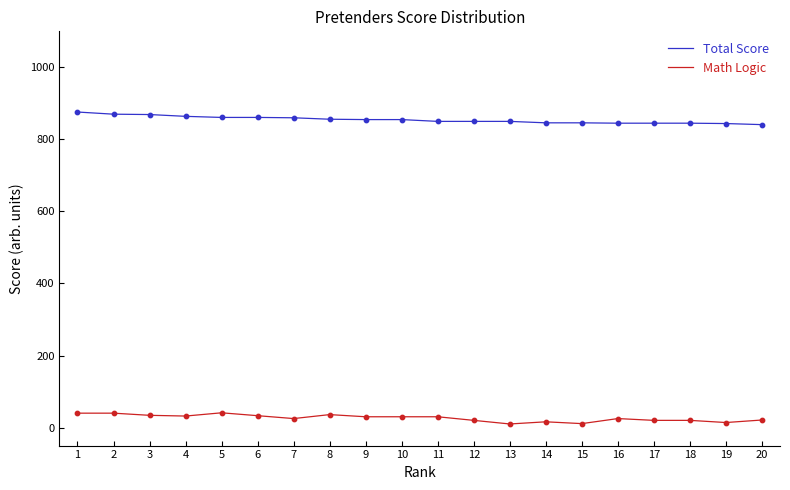

What are all the series names shown in the legend?

Total Score, Math Logic